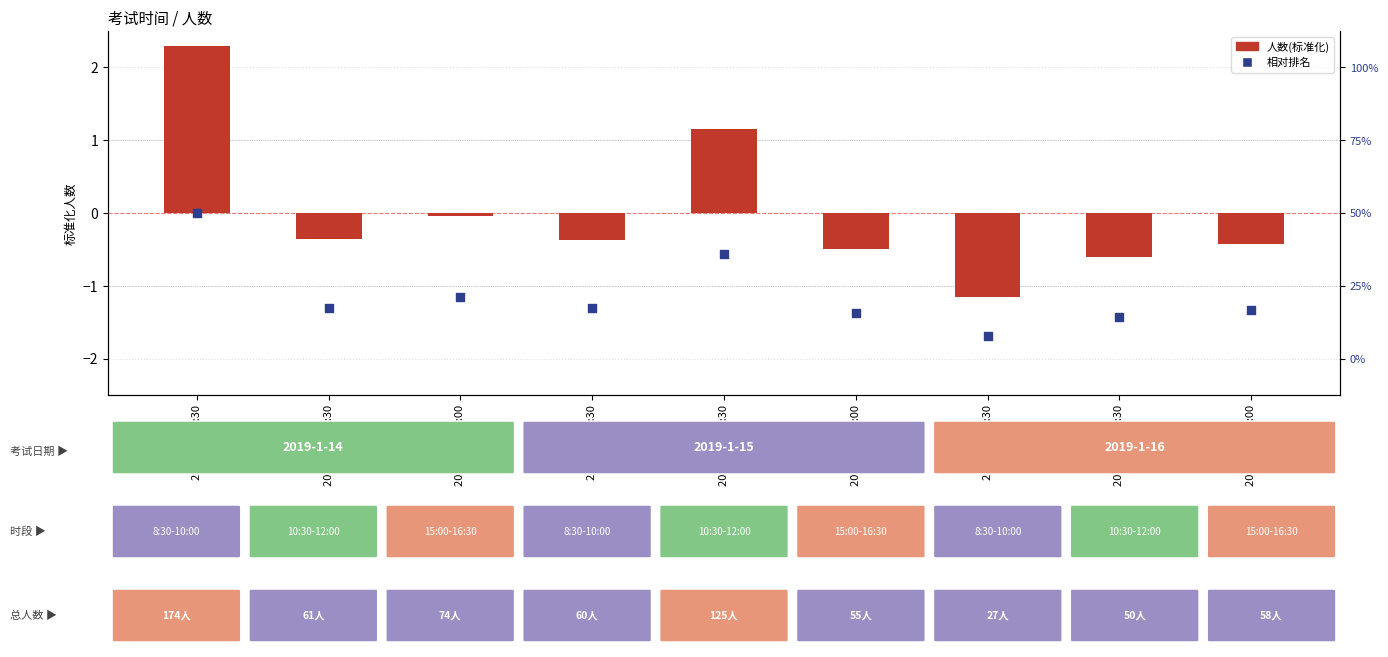

At how many categories does at least one series exceed -1?

8